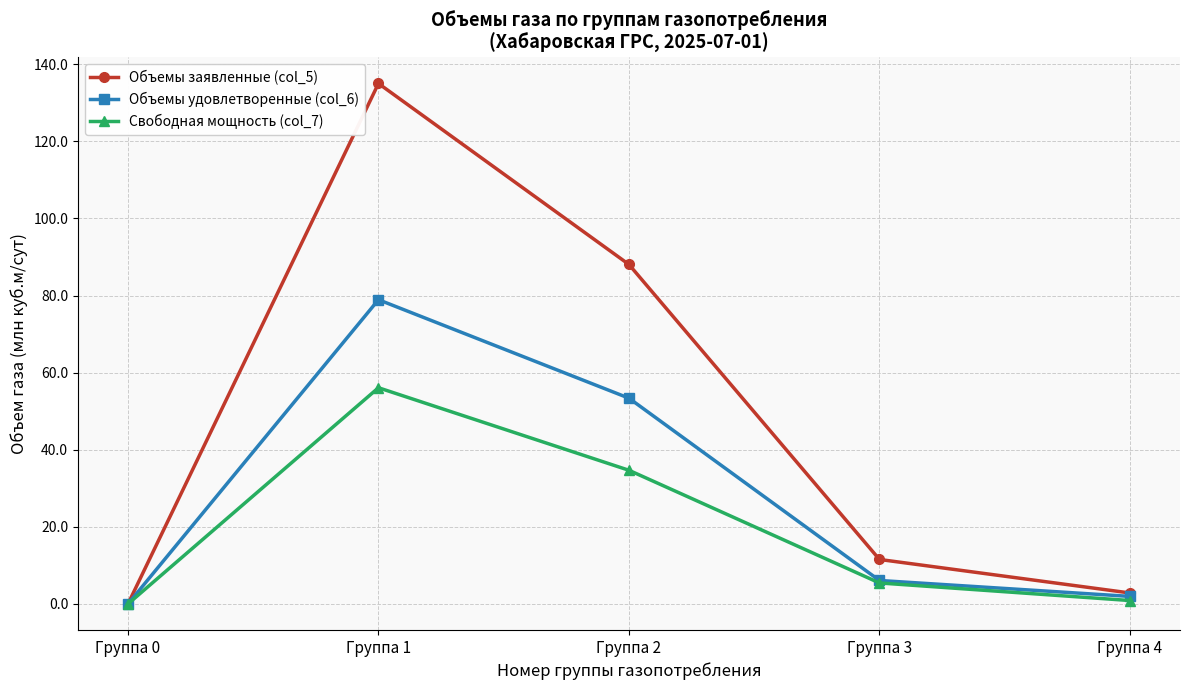

At how many categories does at least one series exceed 9?

3